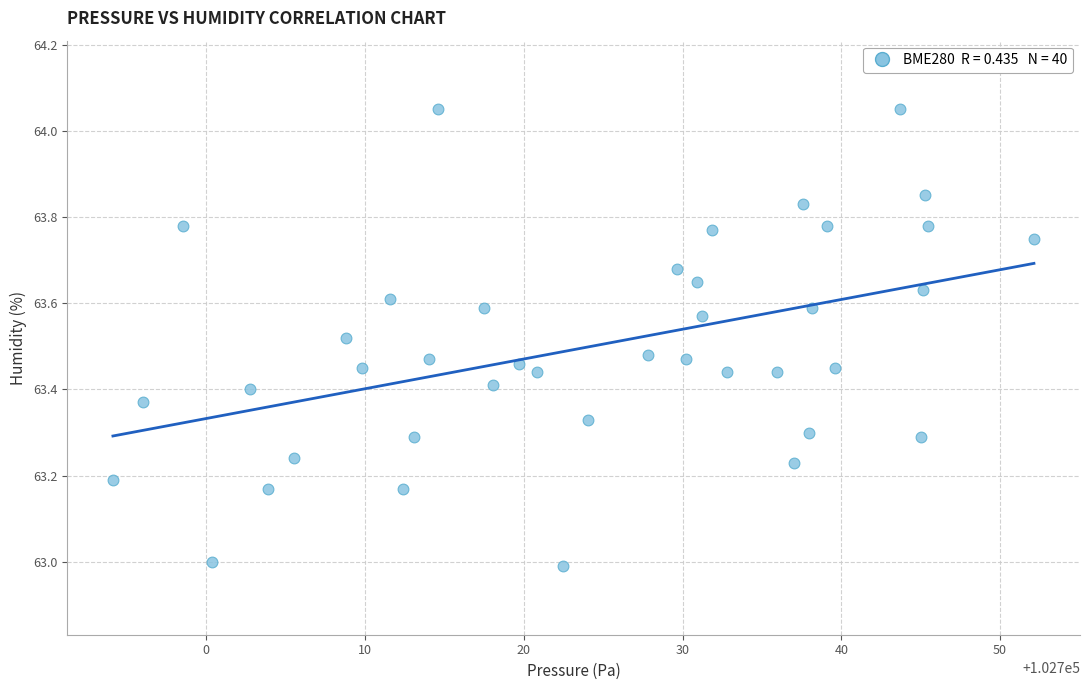

What is the range of X values (max minus min)?

58.0